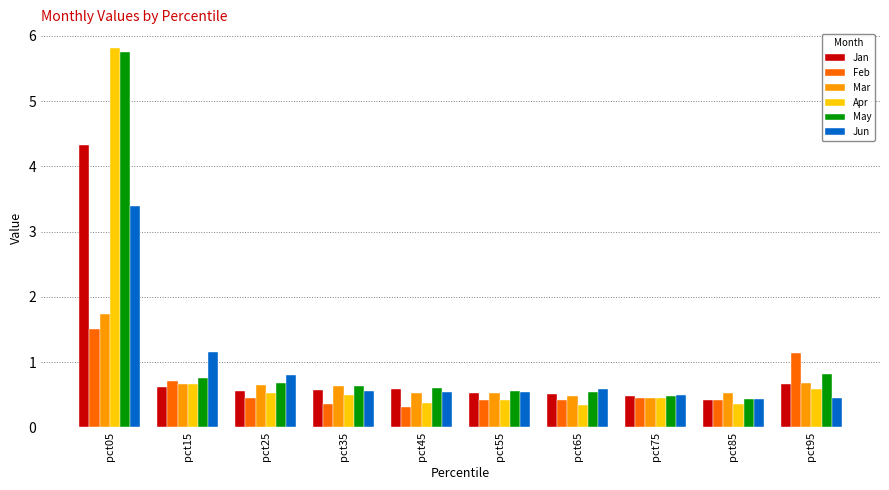

How many distinct data groups are displayed?

6